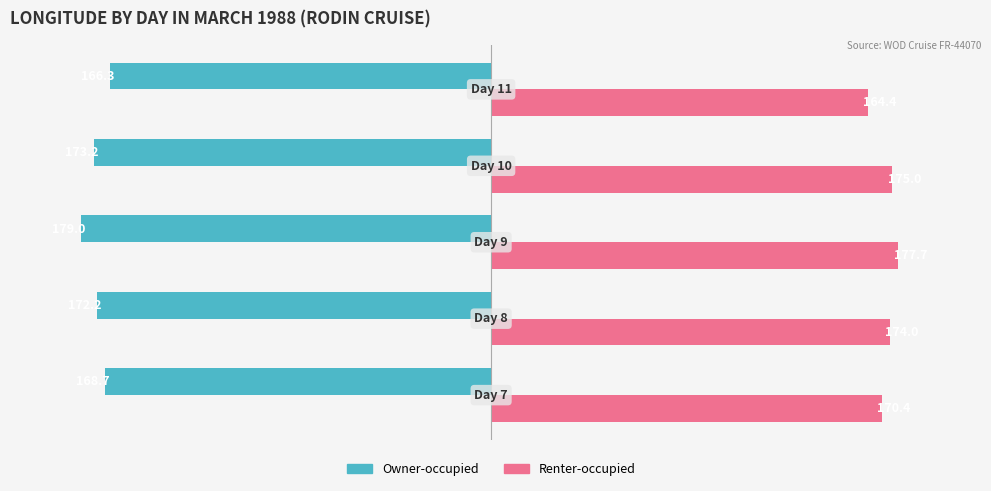

Which series has the widest spread of values?

Renter-occupied